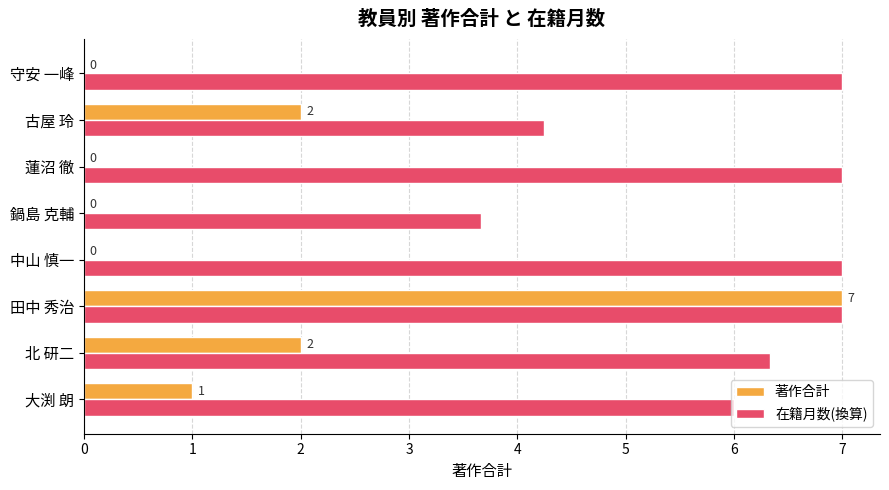

The value of 在籍月数(換算) at 鍋島 克輔 is 6.4. True or false?

False